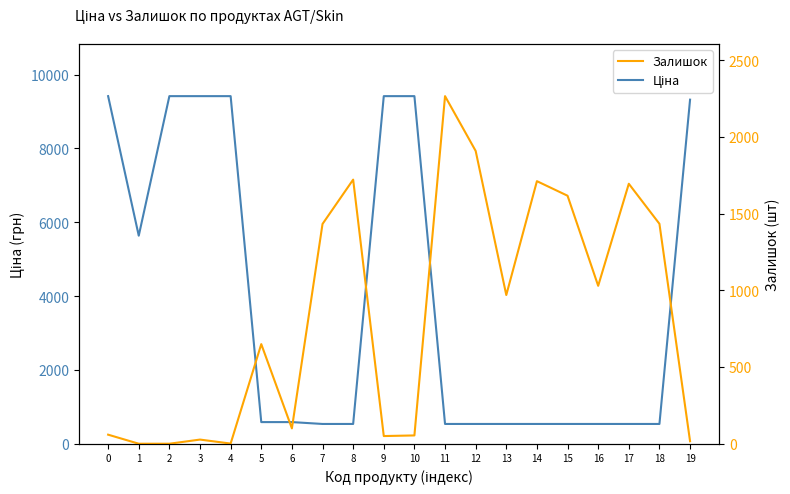

What is the sum of all Ціна values?

77984.7